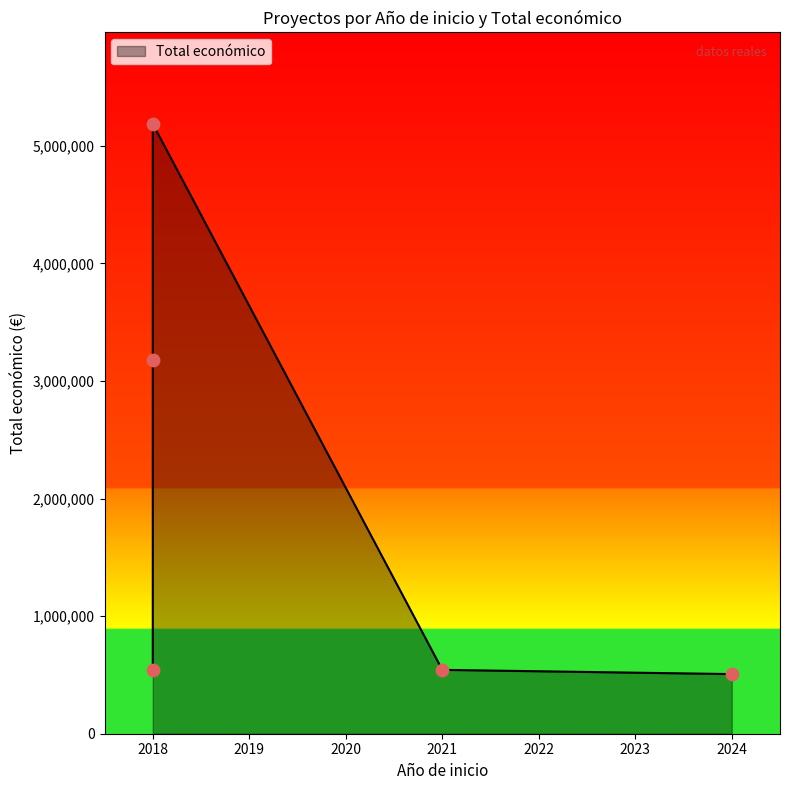

What is the change in value from 2024 to 2018?

+2671341